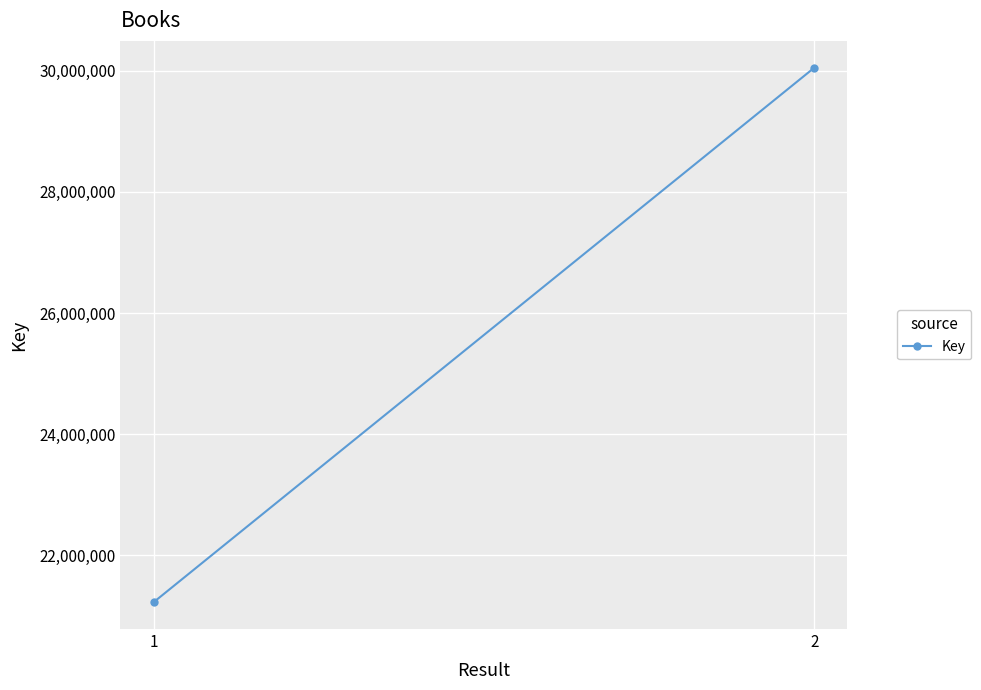

Where is the data nearest to the value 25638418?

1